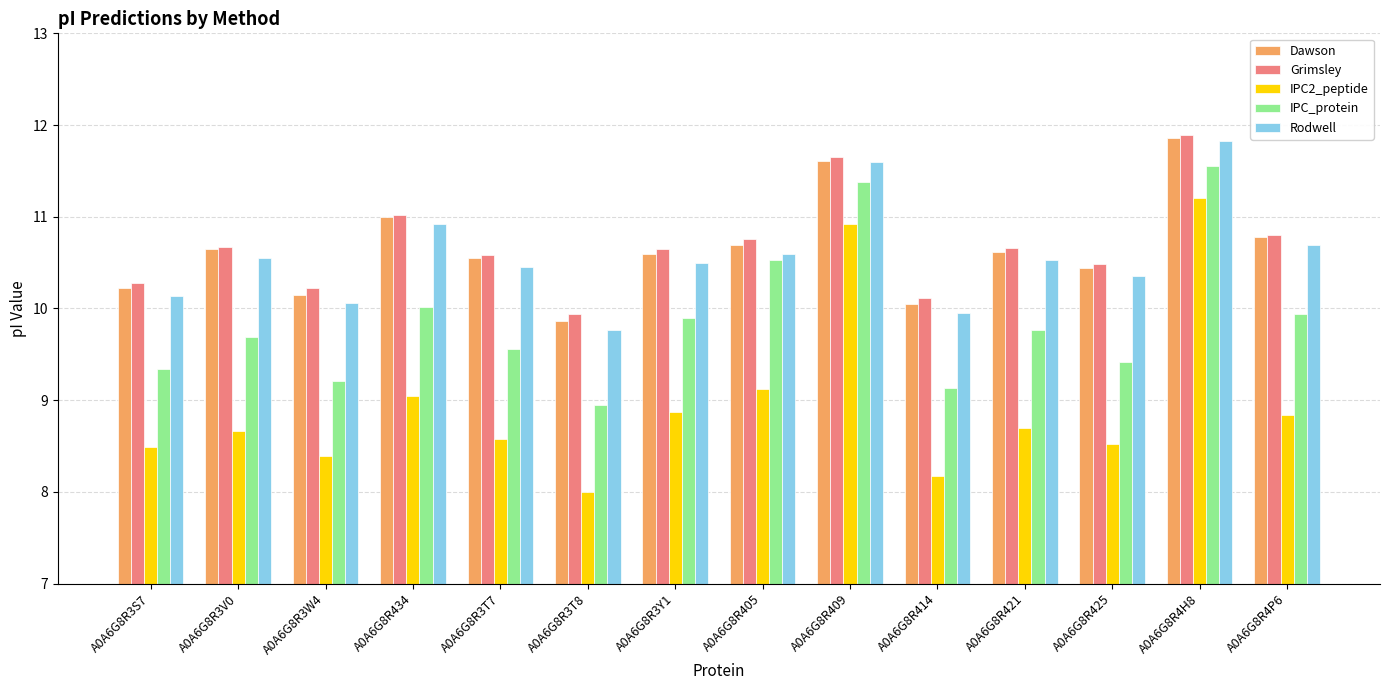

What is the spread (max minus min) of values at A0A6G8R3T7?

2.0